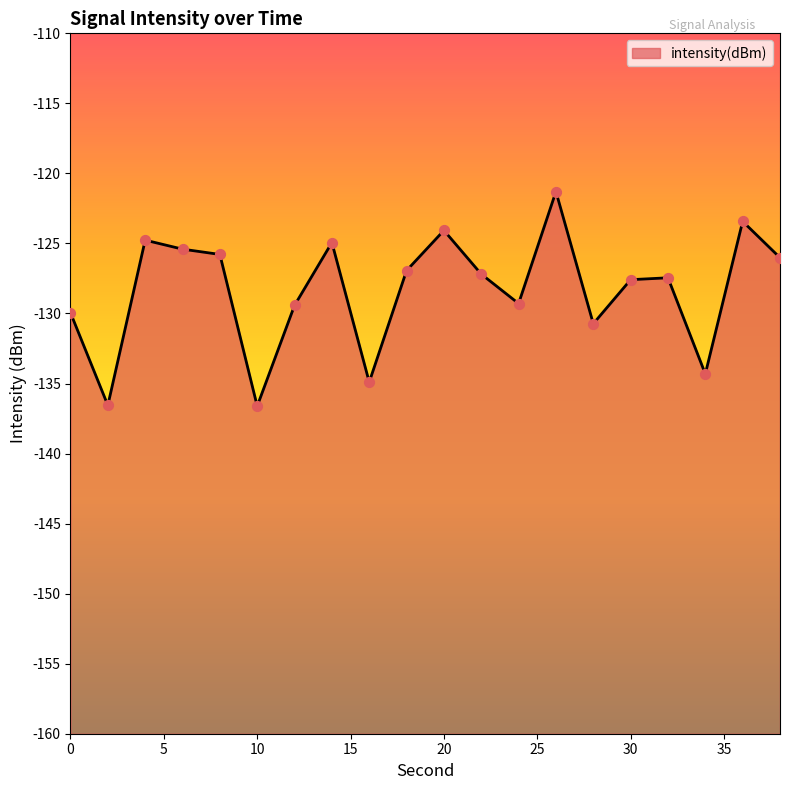

What is the change in value from 18 to 32?

-0.5